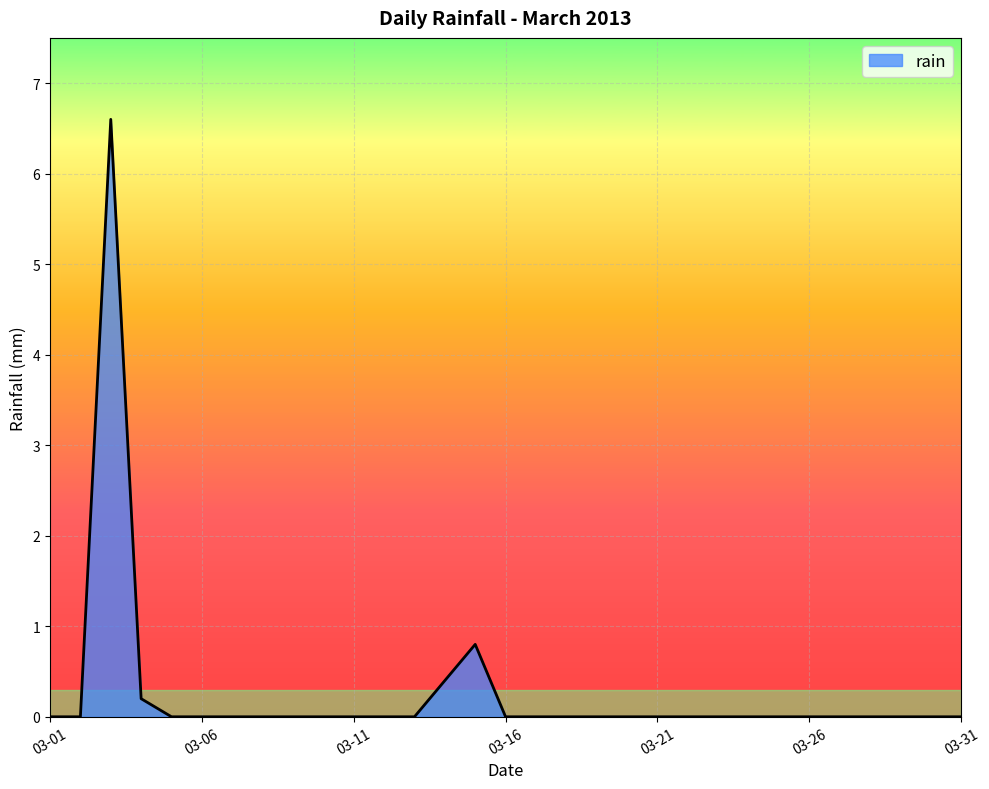

What is the difference between the maximum and minimum values?

6.6